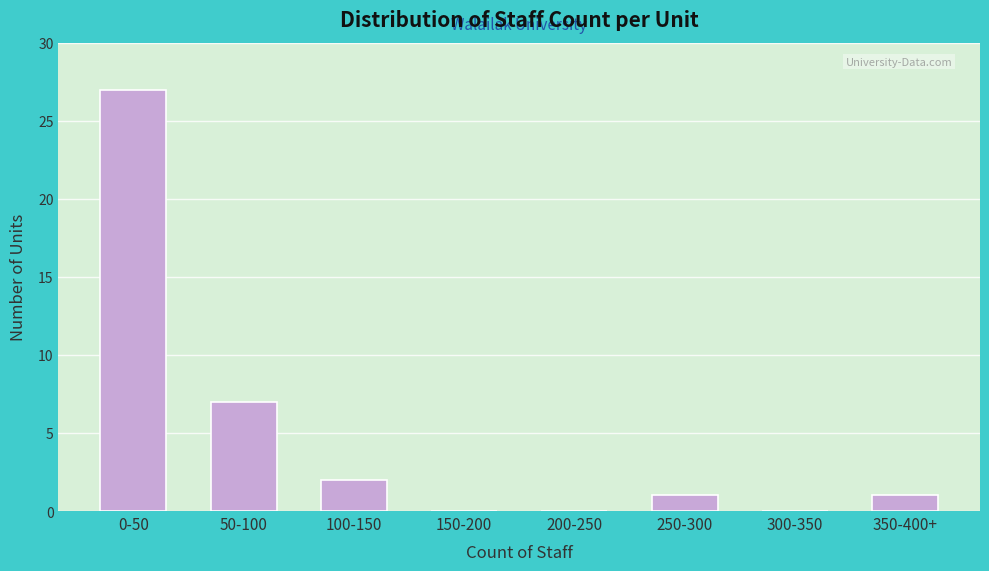

Reading left to right, list all the values displayed in this chart.

0-50=27	50-100=7	100-150=2	150-200=0	200-250=0	250-300=1	300-350=0	350-400+=1